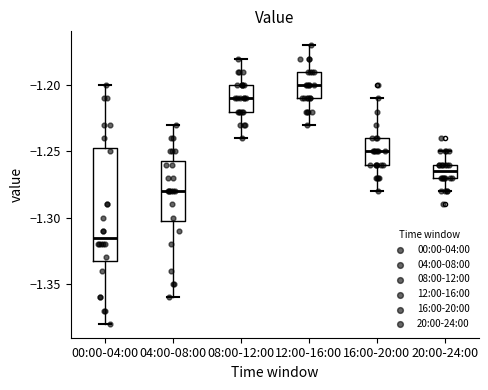

Which box is the tallest, from its lower edge to its upper edge?

00:00-04:00